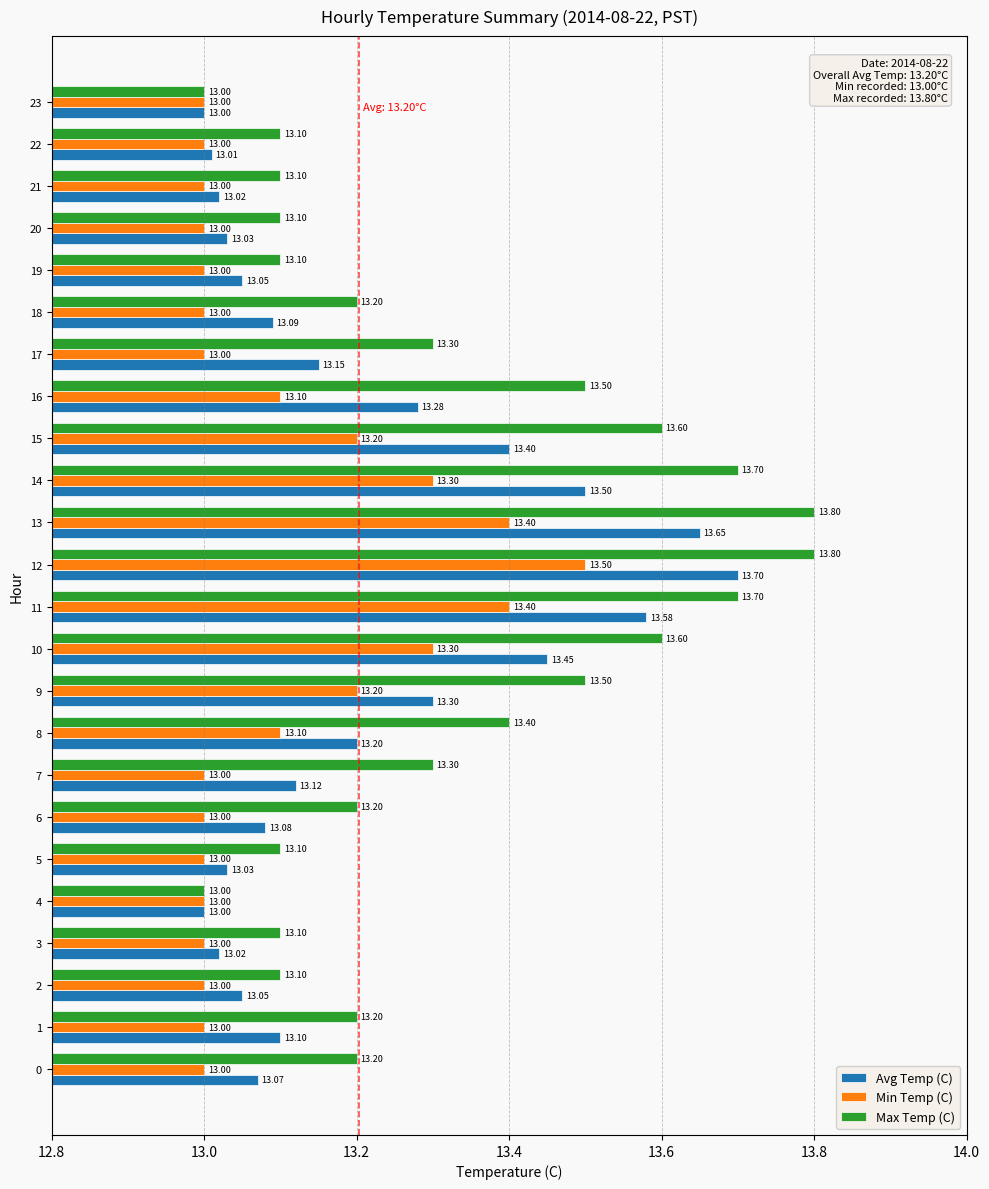

At which category is the sum across all series the highest?

12